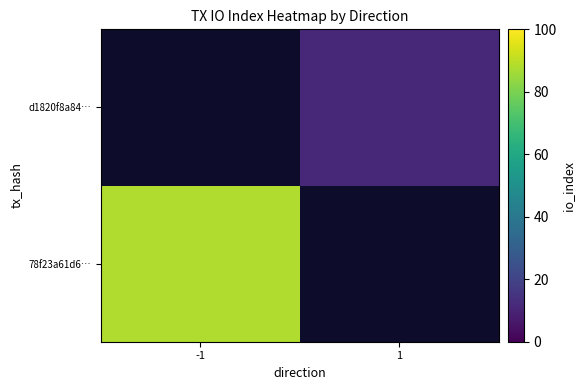

How many distinct data groups are displayed?

2